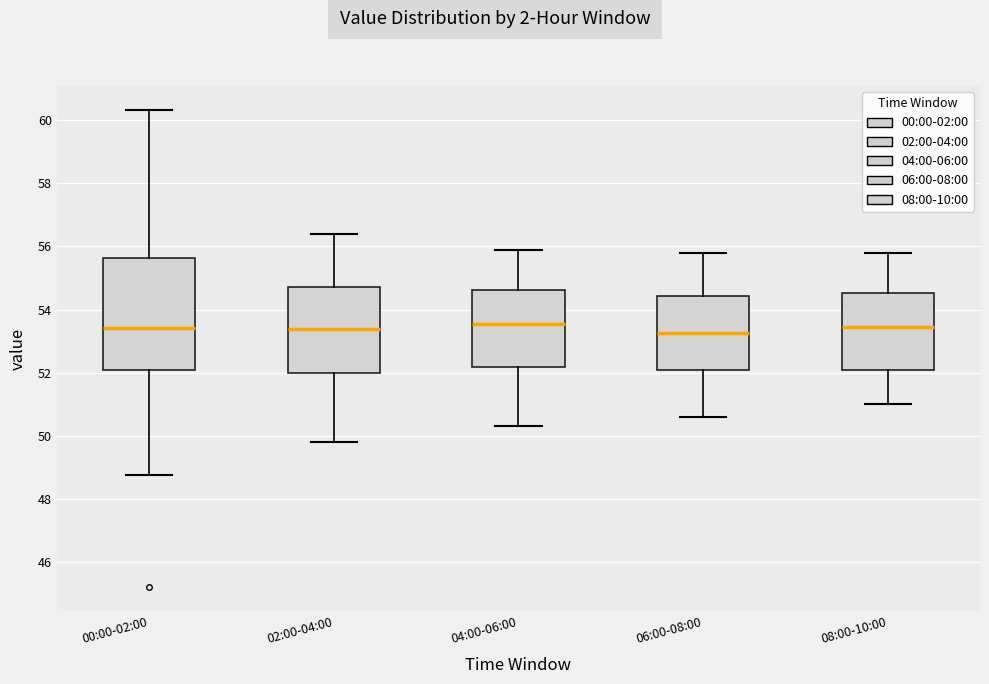

Where does the lower whisker of the box for 08:00-10:00 end on the y-axis? The values are not printed on the chart, so give them approximately, as read against the axis.

51.0